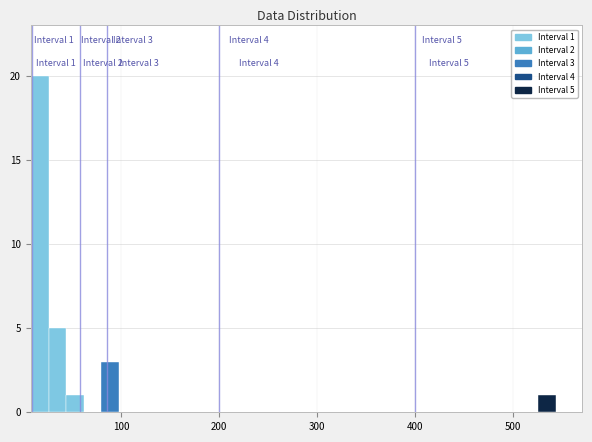

Around what value on the x-axis is the tallest bar? Give the approximate position of its centre, as read against the axis.

20